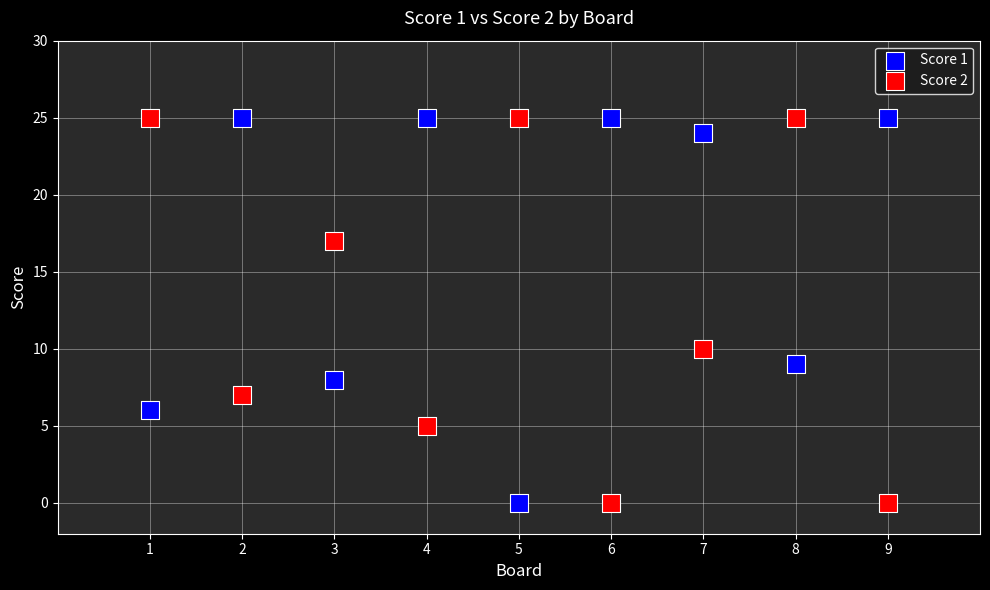

What is the X range (max minus min) for the scatter plot?

8